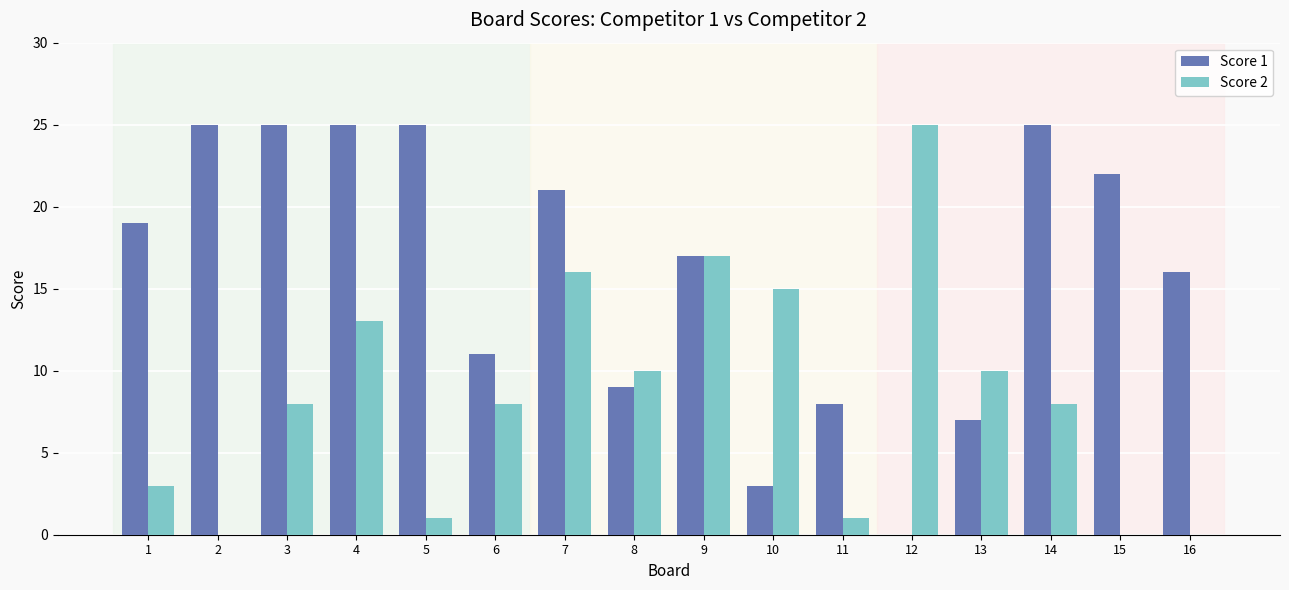

Reading right to left, extract all data points from this chart.

Score 1: 16	22	25	7	0	8	3	17	9	21	11	25	25	25	25	19
Score 2: 0	0	8	10	25	1	15	17	10	16	8	1	13	8	0	3